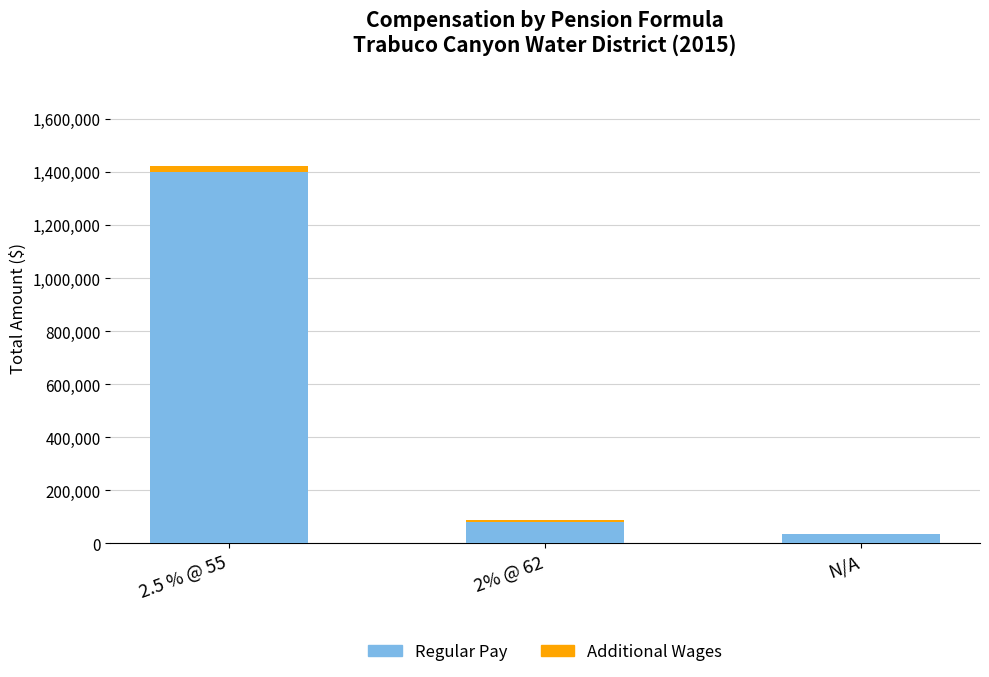

The Regular Pay series shows 37375 at N/A. True or false?

True